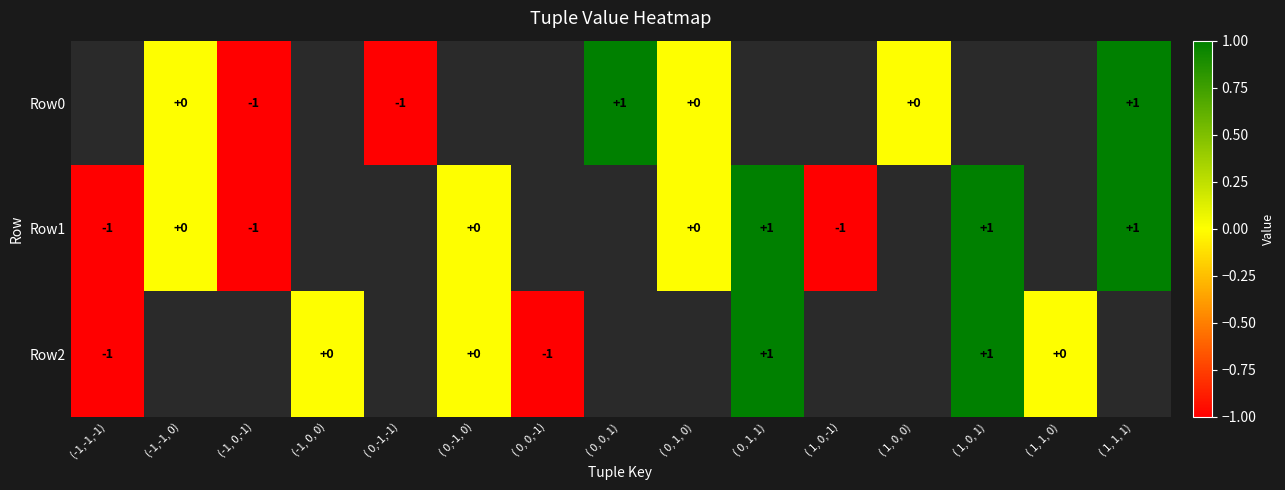

Is it true that Row0 equals -1 at ( 0,-1,-1)?

True